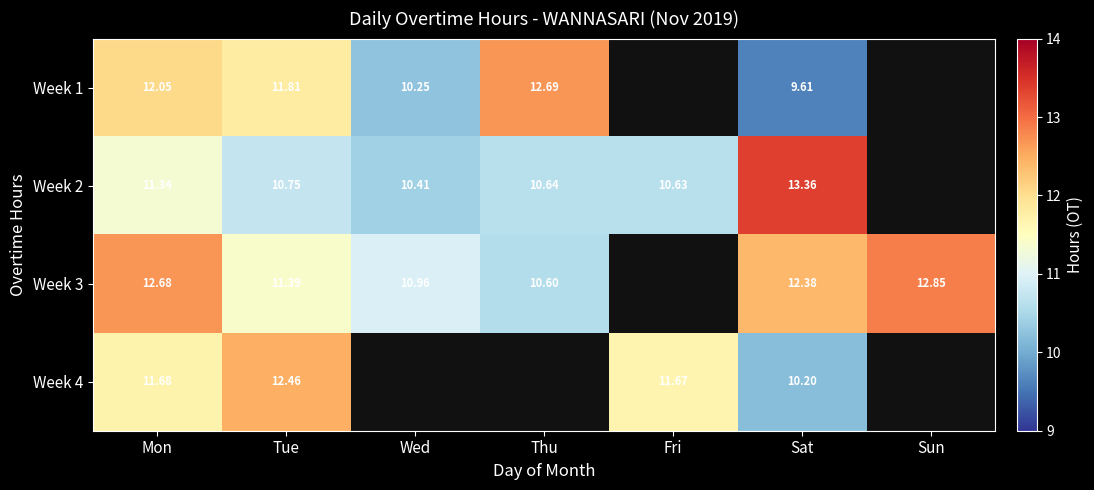

What is the spread (max minus min) of values at Sat?

3.8